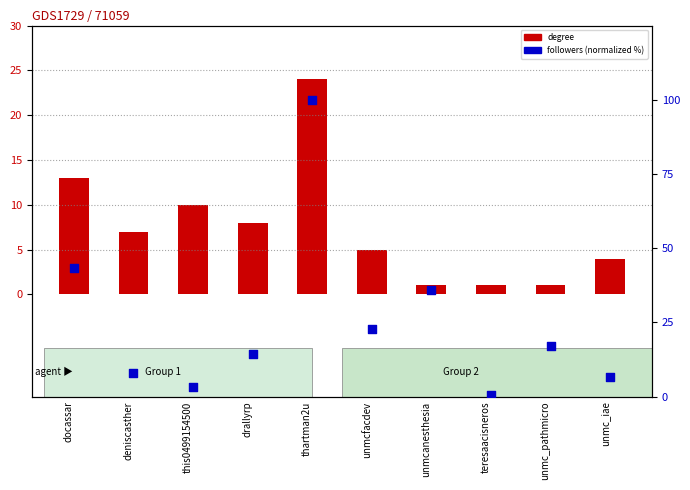

Is the value of degree at deniscasther greater than the value of followers (normalized) at docassar?

No